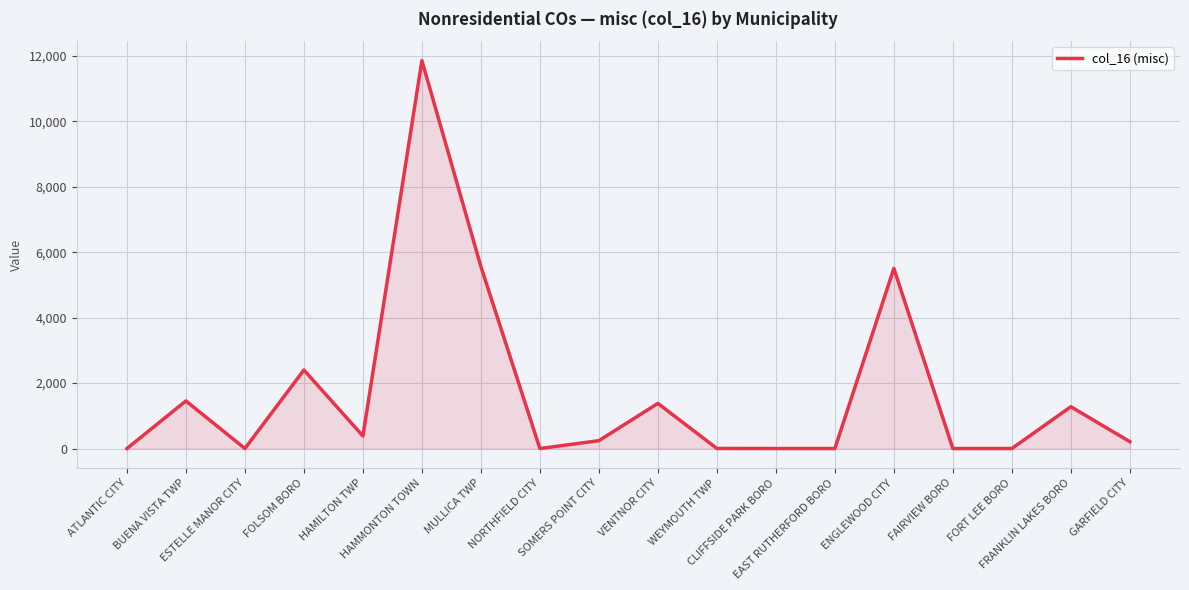

What is the greatest value displayed?

11860